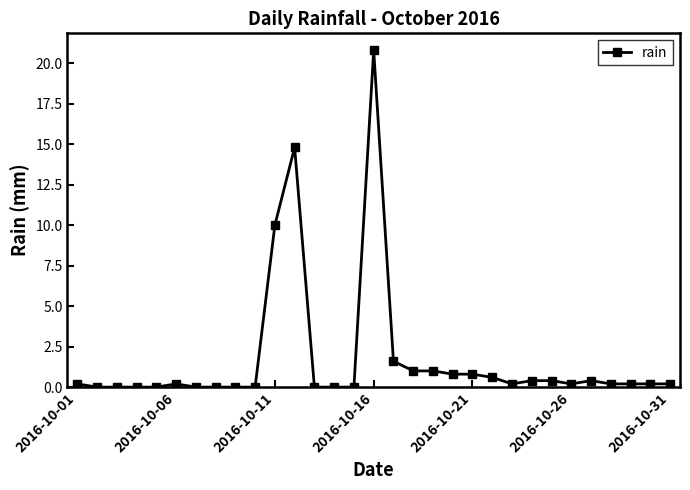

True or false: there are more than 1 points higher than both neighbors.

True